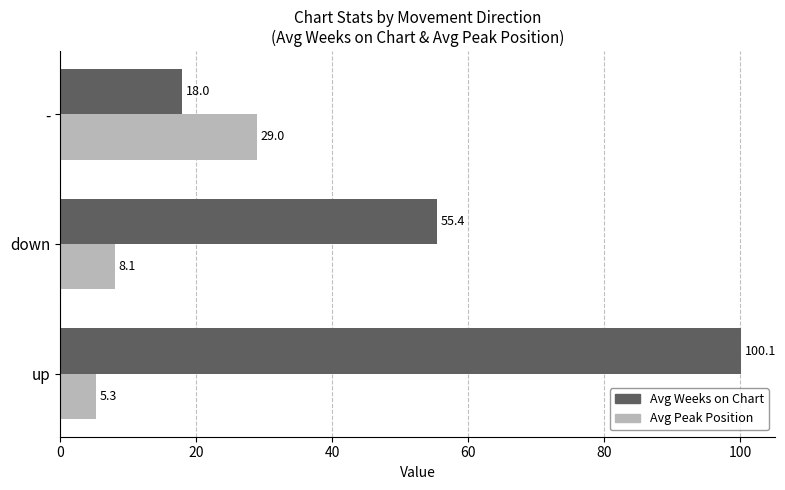

At how many categories does at least one series exceed 8?

3